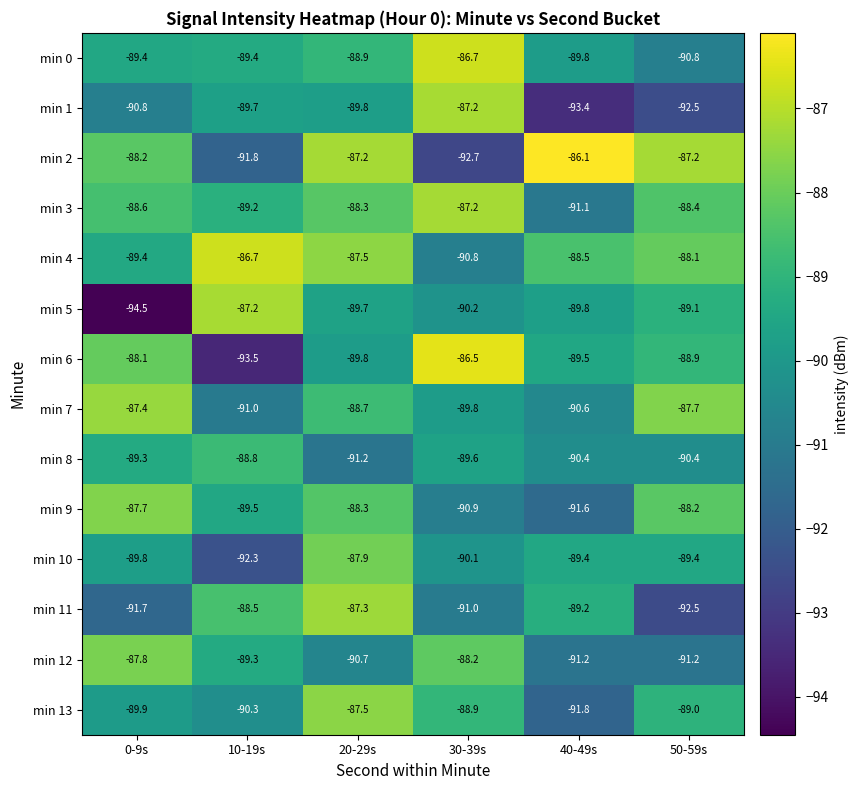

List the labels in order of min 13 value, largest first.

20-29s, 30-39s, 50-59s, 0-9s, 10-19s, 40-49s